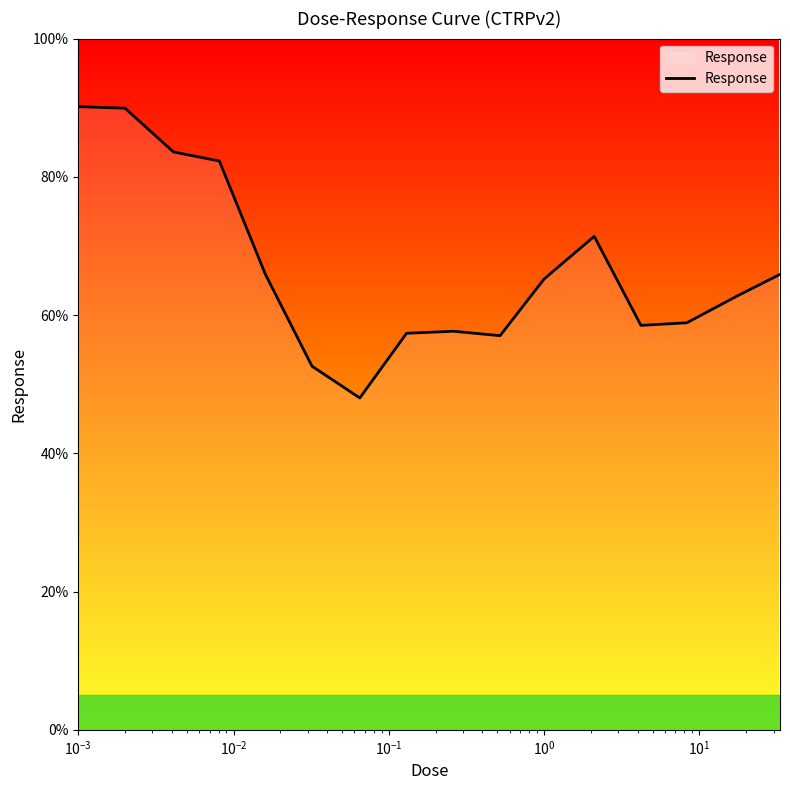

What is the maximum value shown in the chart?

90.2